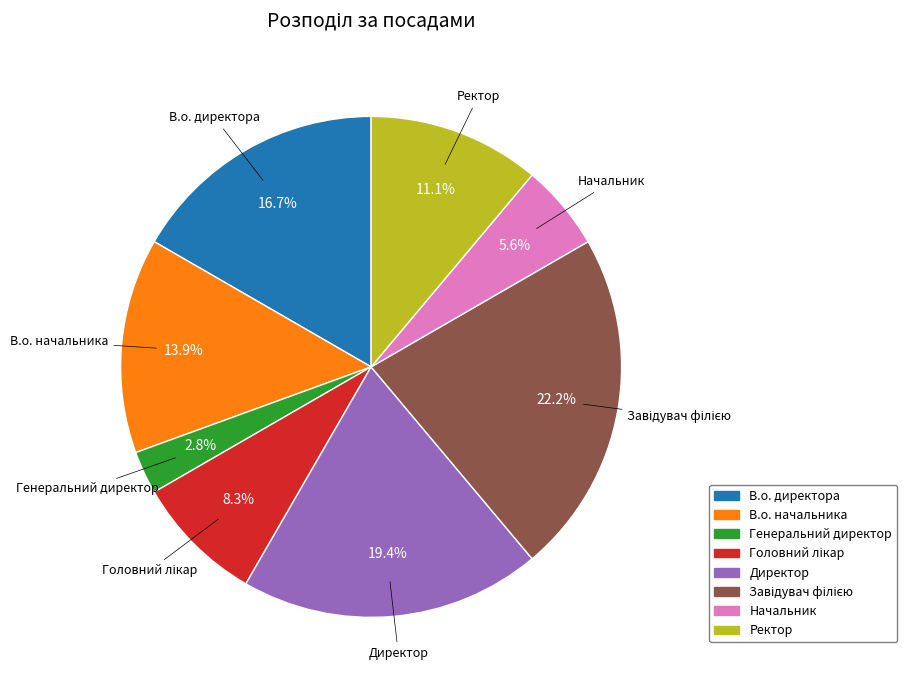

How many slices are in this pie chart?

8